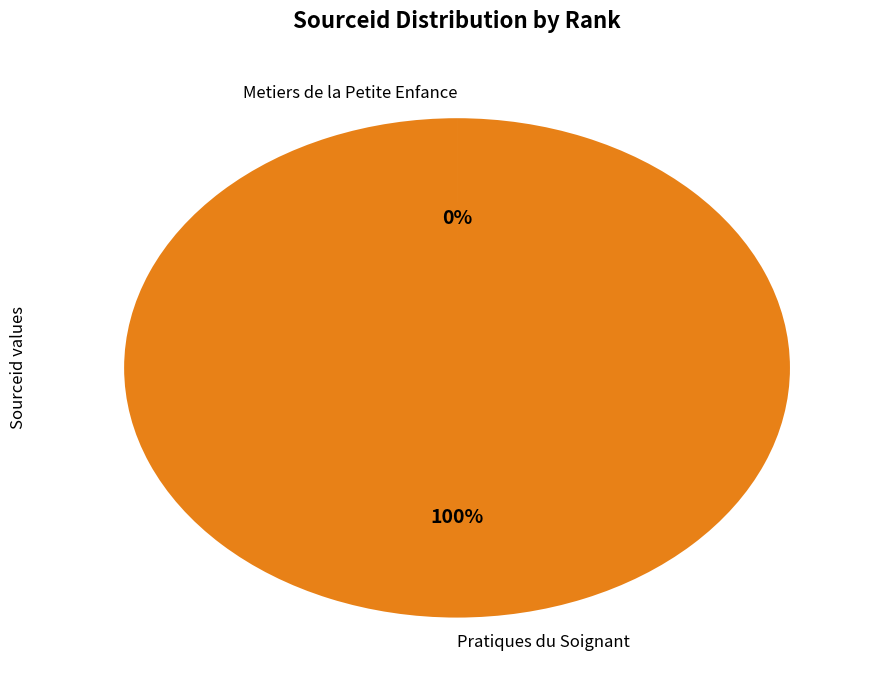

What is the majority slice?

Pratiques du Soignant